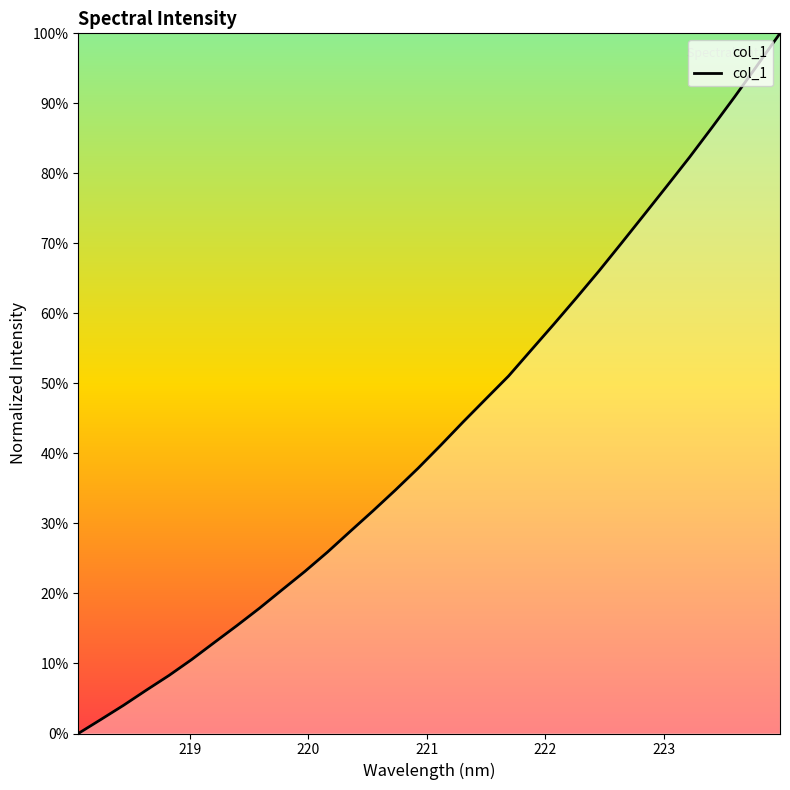

Does the chart display data point markers on the line(s)?

No